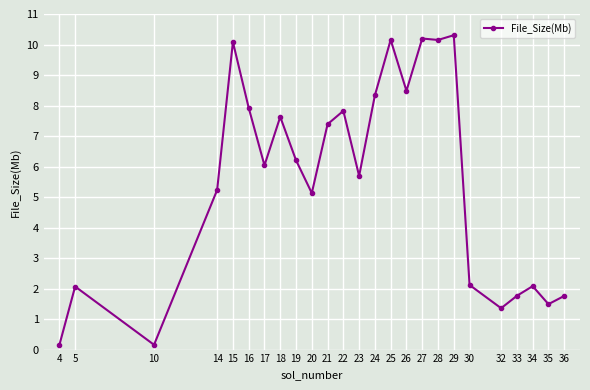

At which category does the data reach its first local peak?

5